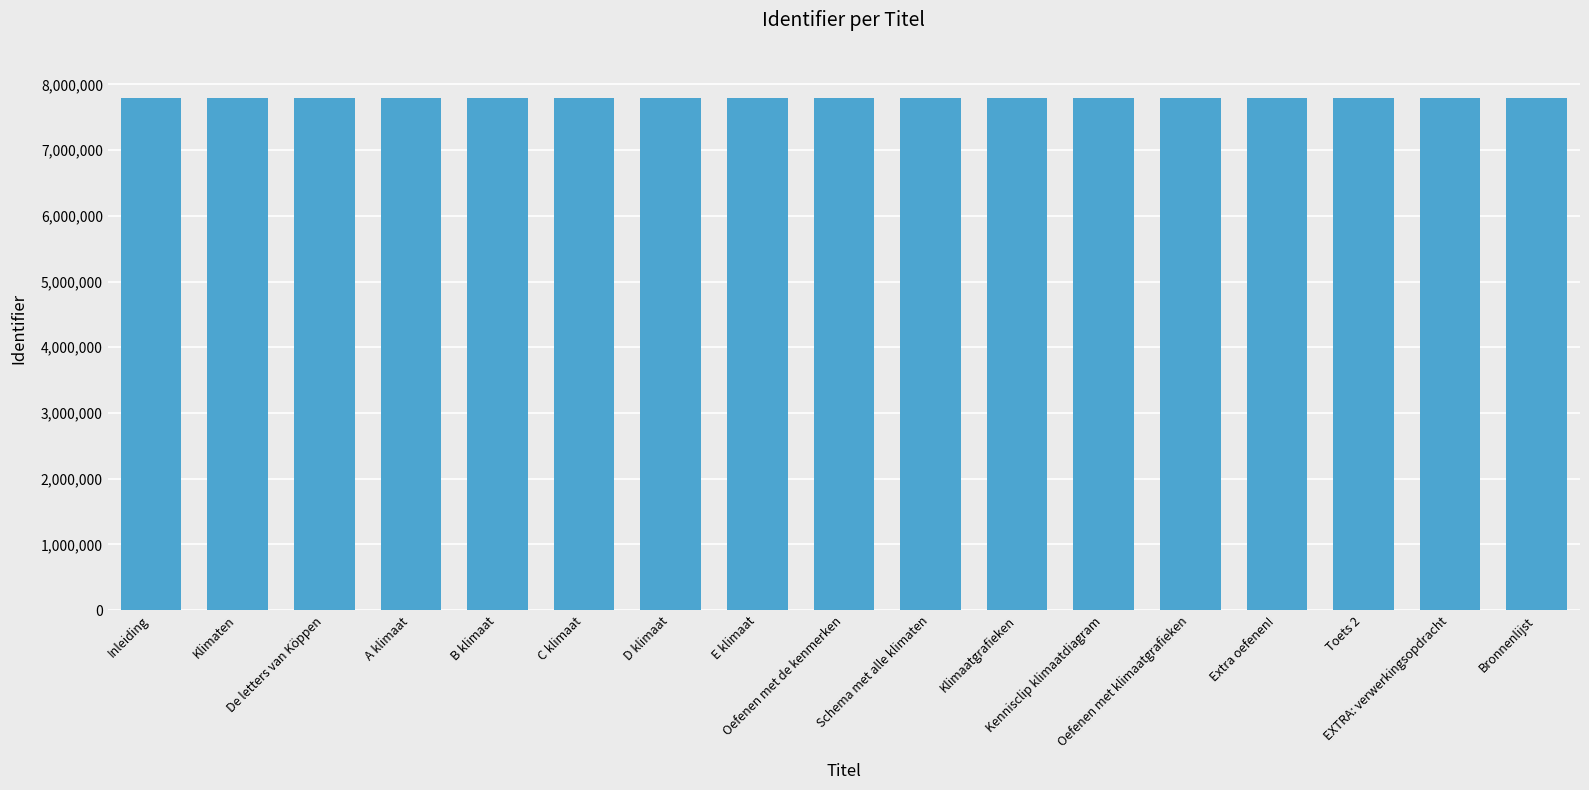

What value does the data have at EXTRA: verwerkingsopdracht?

7793523